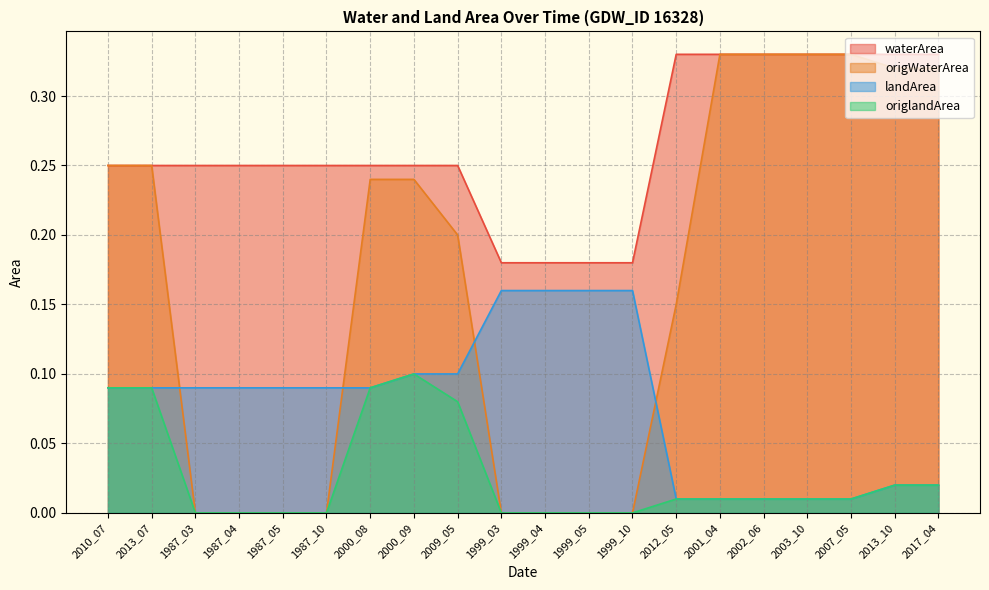

Where is the first local maximum for origlandArea?

2000_09